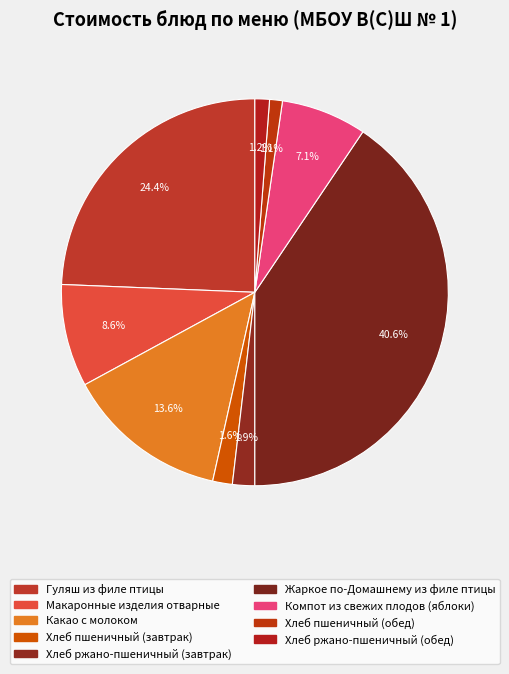

Combined, do Хлеб ржано-пшеничный (обед) and Макаронные изделия отварные account for over 50%?

No